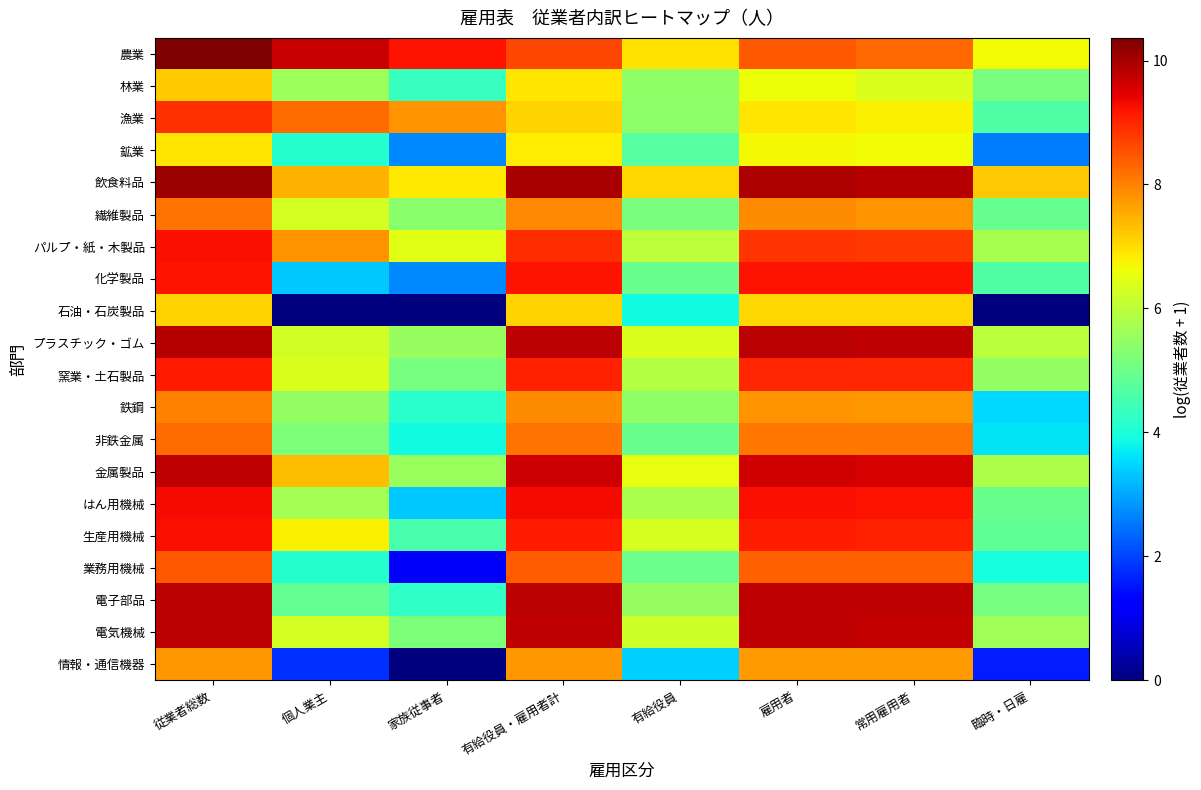

Reading left to right, transcribe all the data shown in this chart.

農業: 従業者総数=10.4	個人業主=9.7	家族従事者=9.2	有給役員・雇用者計=8.7	有給役員=6.9	雇用者=8.5	常用雇用者=8.3	臨時・日雇=6.6
林業: 従業者総数=7.2	個人業主=5.6	家族従事者=4.3	有給役員・雇用者計=6.9	有給役員=5.4	雇用者=6.6	常用雇用者=6.4	臨時・日雇=5.2
漁業: 従業者総数=8.9	個人業主=8.2	家族従事者=7.8	有給役員・雇用者計=7.1	有給役員=5.4	雇用者=6.9	常用雇用者=6.8	臨時・日雇=4.7
鉱業: 従業者総数=6.9	個人業主=4.1	家族従事者=2.7	有給役員・雇用者計=6.8	有給役員=4.7	雇用者=6.7	常用雇用者=6.7	臨時・日雇=2.6
飲食料品: 従業者総数=10.1	個人業主=7.5	家族従事者=6.8	有給役員・雇用者計=10.0	有給役員=7.0	雇用者=9.9	常用雇用者=9.9	臨時・日雇=7.2
繊維製品: 従業者総数=8.2	個人業主=6.3	家族従事者=5.4	有給役員・雇用者計=7.9	有給役員=5.2	雇用者=7.9	常用雇用者=7.8	臨時・日雇=4.9
パルプ・紙・木製品: 従業者総数=9.3	個人業主=7.8	家族従事者=6.4	有給役員・雇用者計=8.9	有給役員=6.0	雇用者=8.9	常用雇用者=8.8	臨時・日雇=5.7
化学製品: 従業者総数=9.2	個人業主=3.3	家族従事者=2.7	有給役員・雇用者計=9.2	有給役員=4.9	雇用者=9.2	常用雇用者=9.2	臨時・日雇=4.7
石油・石炭製品: 従業者総数=7.1	個人業主=0.0	家族従事者=0.0	有給役員・雇用者計=7.1	有給役員=3.9	雇用者=7.1	常用雇用者=7.1	臨時・日雇=0.0
プラスチック・ゴム: 従業者総数=9.9	個人業主=6.3	家族従事者=5.5	有給役員・雇用者計=9.8	有給役員=6.4	雇用者=9.8	常用雇用者=9.8	臨時・日雇=6.0
窯業・土石製品: 従業者総数=9.1	個人業主=6.4	家族従事者=5.1	有給役員・雇用者計=9.1	有給役員=5.9	雇用者=9.0	常用雇用者=9.0	臨時・日雇=5.5
鉄鋼: 従業者総数=8.0	個人業主=5.5	家族従事者=4.2	有給役員・雇用者計=7.9	有給役員=5.5	雇用者=7.8	常用雇用者=7.8	臨時・日雇=3.5
非鉄金属: 従業者総数=8.2	個人業主=5.2	家族従事者=3.9	有給役員・雇用者計=8.2	有給役員=4.9	雇用者=8.1	常用雇用者=8.1	臨時・日雇=3.6
金属製品: 従業者総数=9.8	個人業主=7.4	家族従事者=5.6	有給役員・雇用者計=9.7	有給役員=6.5	雇用者=9.6	常用雇用者=9.6	臨時・日雇=5.8
はん用機械: 従業者総数=9.3	個人業主=5.7	家族従事者=3.3	有給役員・雇用者計=9.3	有給役員=5.8	雇用者=9.2	常用雇用者=9.2	臨時・日雇=5.0
生産用機械: 従業者総数=9.2	個人業主=6.8	家族従事者=4.5	有給役員・雇用者計=9.1	有給役員=6.3	雇用者=9.1	常用雇用者=9.1	臨時・日雇=4.8
業務用機械: 従業者総数=8.4	個人業主=4.1	家族従事者=1.1	有給役員・雇用者計=8.4	有給役員=5.0	雇用者=8.4	常用雇用者=8.4	臨時・日雇=3.9
電子部品: 従業者総数=9.8	個人業主=4.9	家族従事者=4.2	有給役員・雇用者計=9.8	有給役員=5.5	雇用者=9.8	常用雇用者=9.8	臨時・日雇=5.1
電気機械: 従業者総数=9.8	個人業主=6.3	家族従事者=5.2	有給役員・雇用者計=9.8	有給役員=6.2	雇用者=9.8	常用雇用者=9.8	臨時・日雇=5.6
情報・通信機器: 従業者総数=7.7	個人業主=1.8	家族従事者=0.0	有給役員・雇用者計=7.7	有給役員=3.4	雇用者=7.7	常用雇用者=7.7	臨時・日雇=1.6